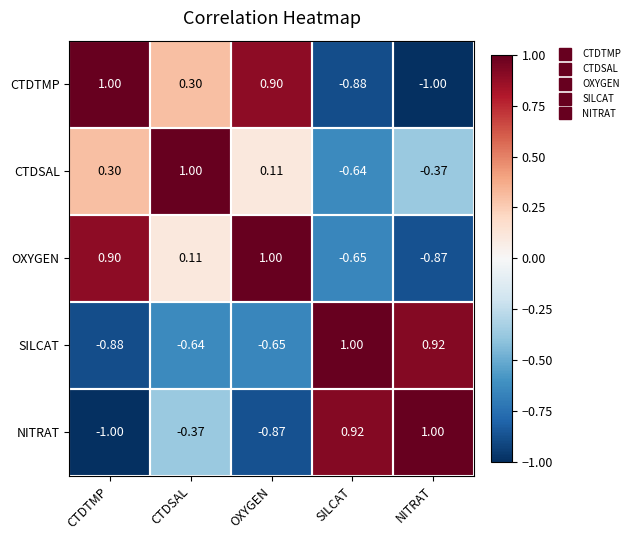

How many categories are shown in the chart?

5